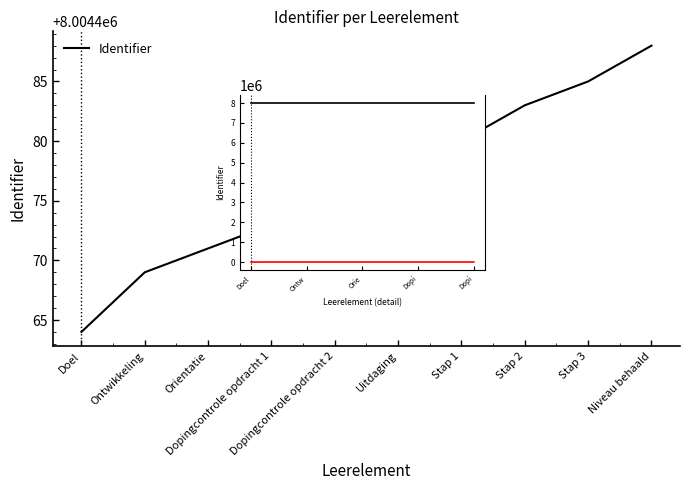

How many lines are shown in the chart?

2